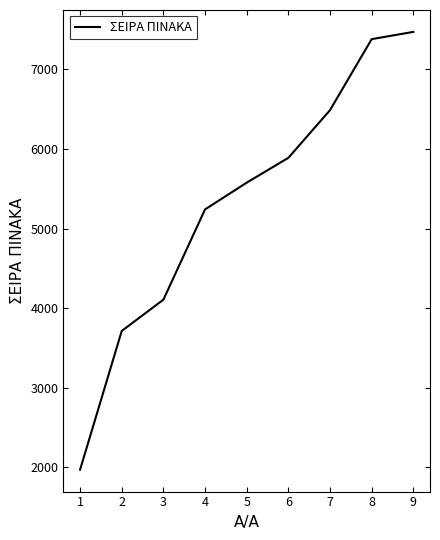

Between 8 and 5, which is larger?

8